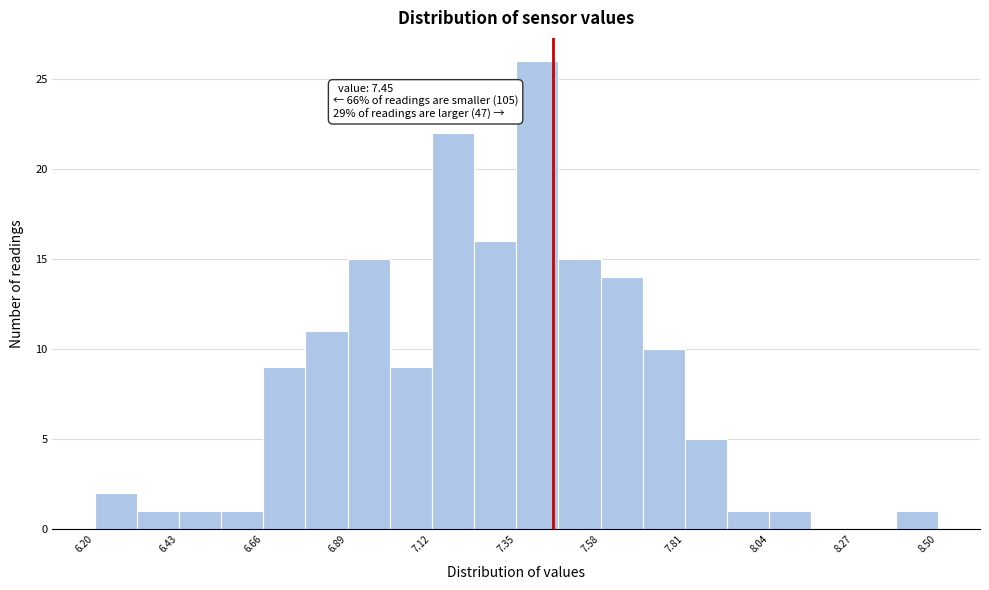

Around what value on the x-axis is the tallest bar? Give the approximate position of its centre, as read against the axis.

7.40